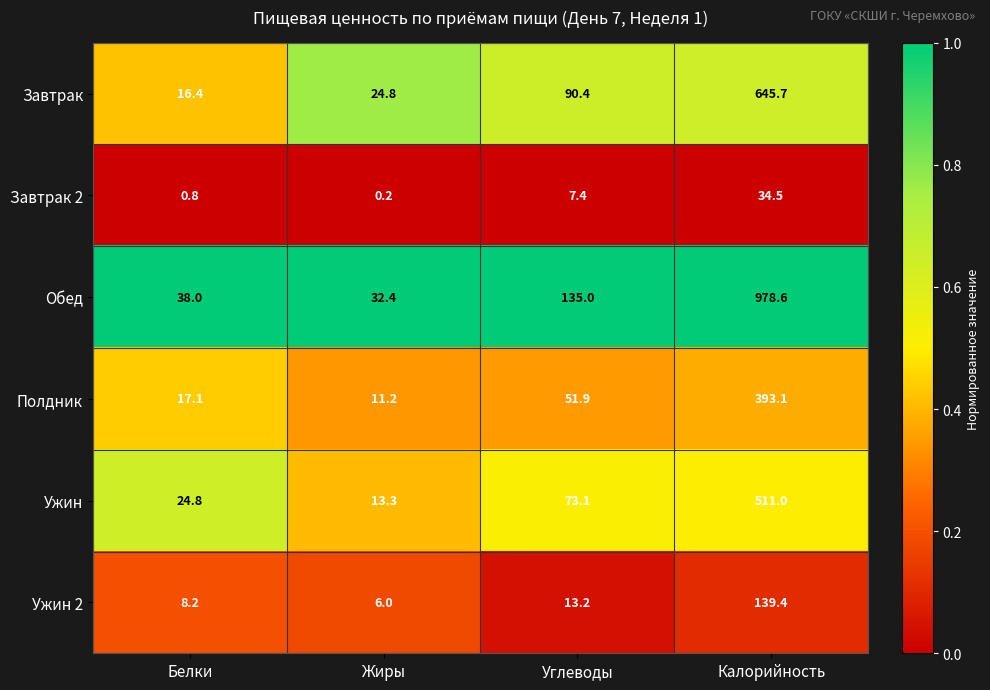

The value of Обед at Жиры is 32.4. True or false?

True